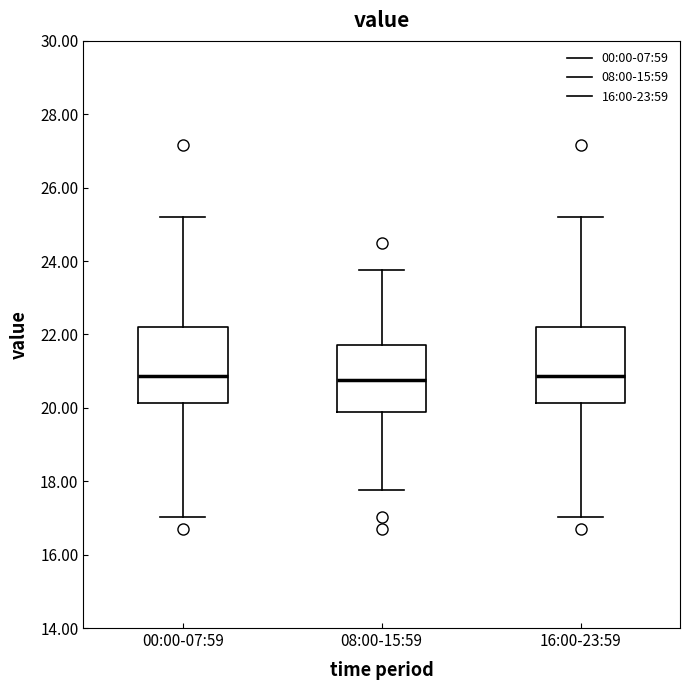

Reading left to right, transcribe this box plot: for each box, give where its median line is, the range the box spans, and where its two whiskers end, as read against the y-axis. The values are not printed on the chart, so give them approximately, as read against the axis.

00:00-07:59: median 20.8, box 20.2 to 22.2, whiskers 17.0 to 25.2
08:00-15:59: median 20.8, box 20.0 to 21.8, whiskers 17.8 to 23.8
16:00-23:59: median 20.8, box 20.2 to 22.2, whiskers 17.0 to 25.2